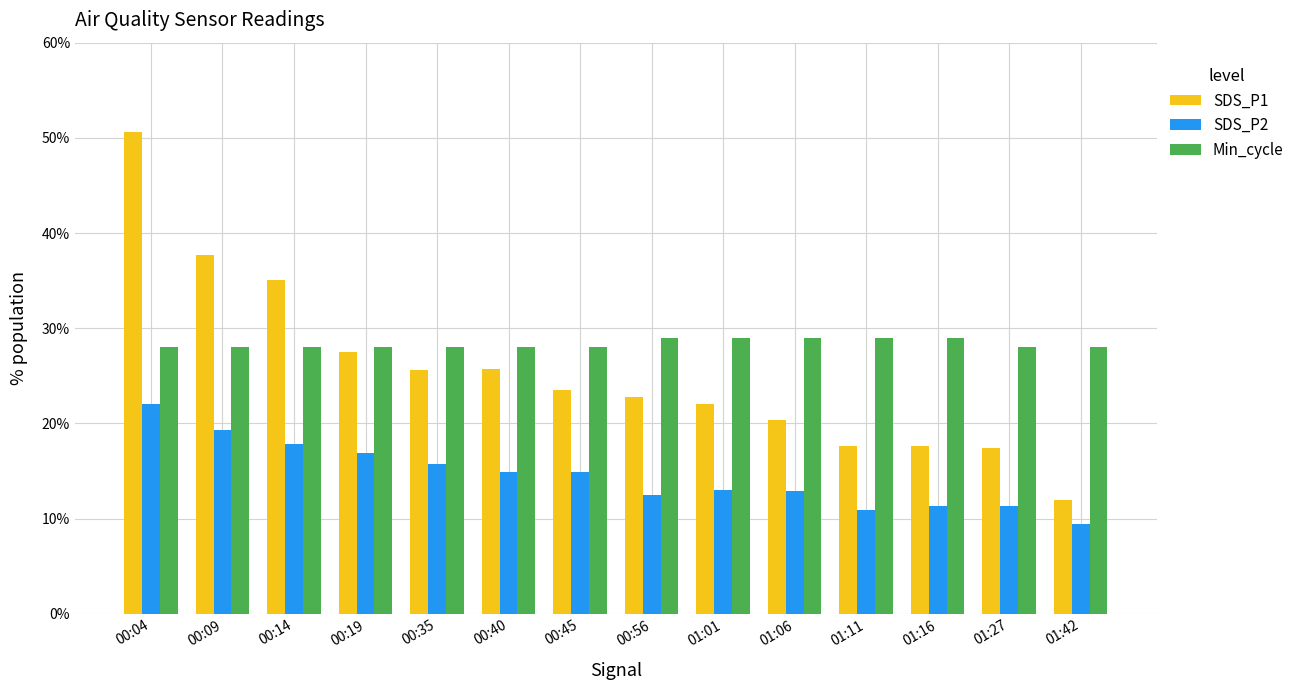

Which category has the highest value in the SDS_P2 series?

00:04